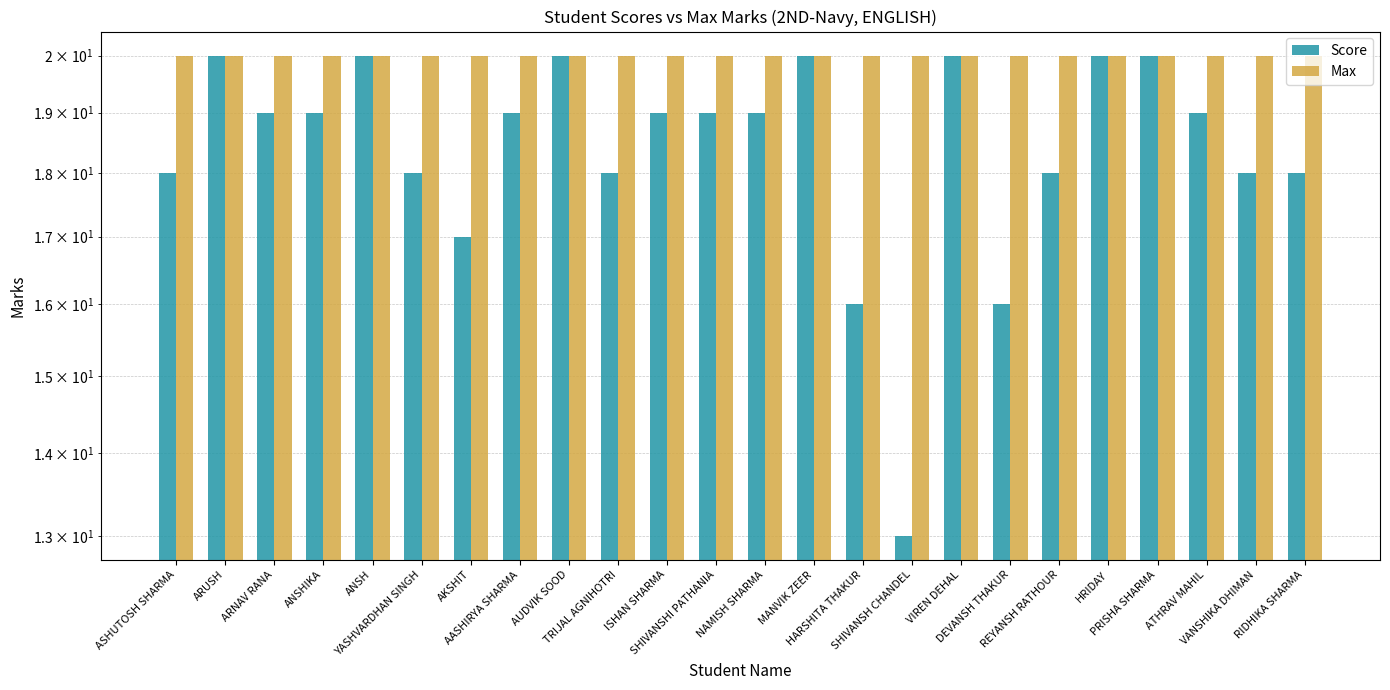

Reading left to right, what are all the values shown in this chart?

Score: 18	20	19	19	20	18	17	19	20	18	19	19	19	20	16	13	20	16	18	20	20	19	18	18
Max: 20	20	20	20	20	20	20	20	20	20	20	20	20	20	20	20	20	20	20	20	20	20	20	20